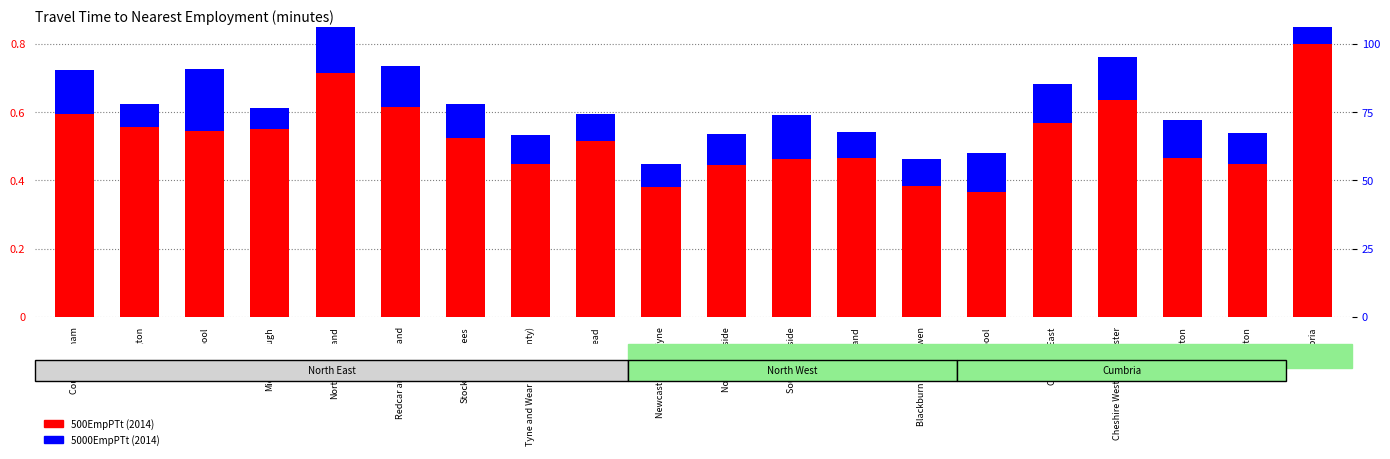

What is the lowest value of the 500EmpPTt (2014) series?

0.4